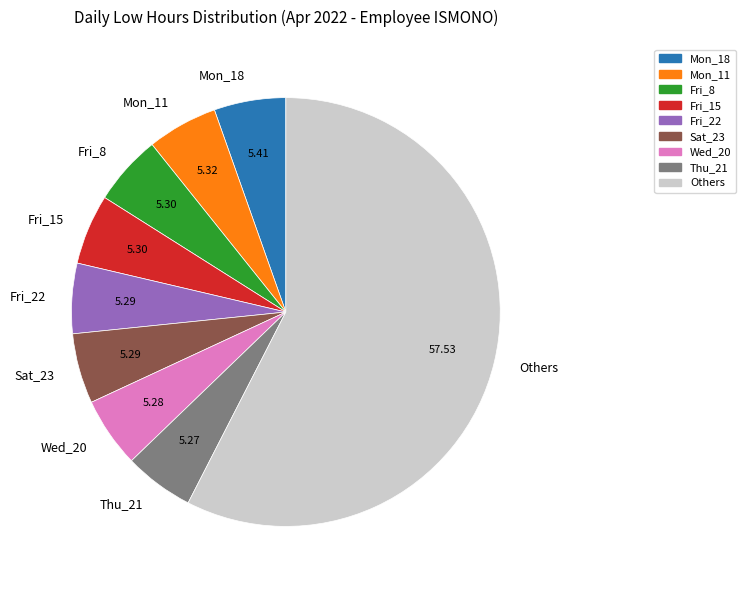

Approximately how many times larger is the value at Others compared to Fri_15?

10.9